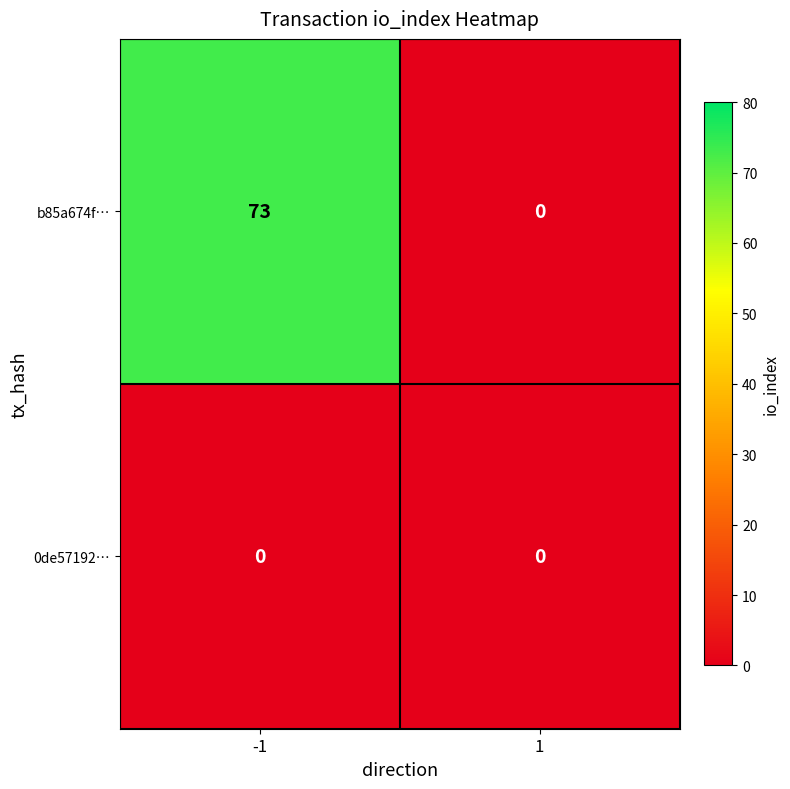

Reading right to left, list all the values displayed in this chart.

b85a674f…: 0	73
0de57192…: 0	0